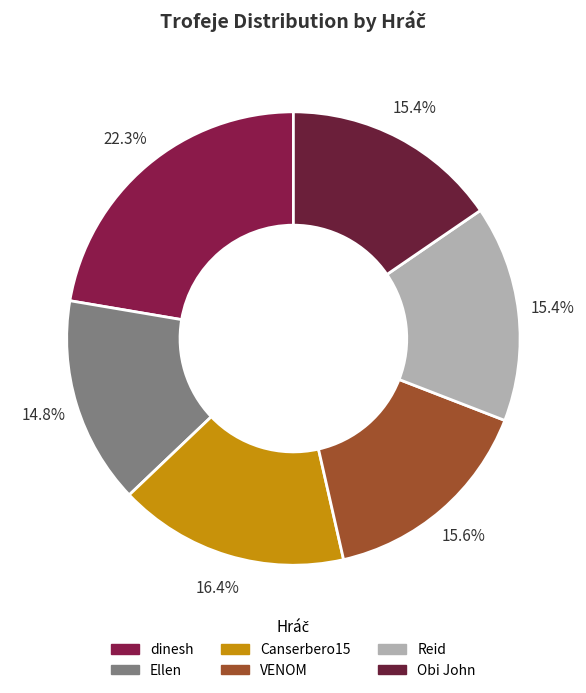

Rank the categories by value from highest to lowest.

dinesh, Canserbero15, VENOM, Reid, Obi John, Ellen